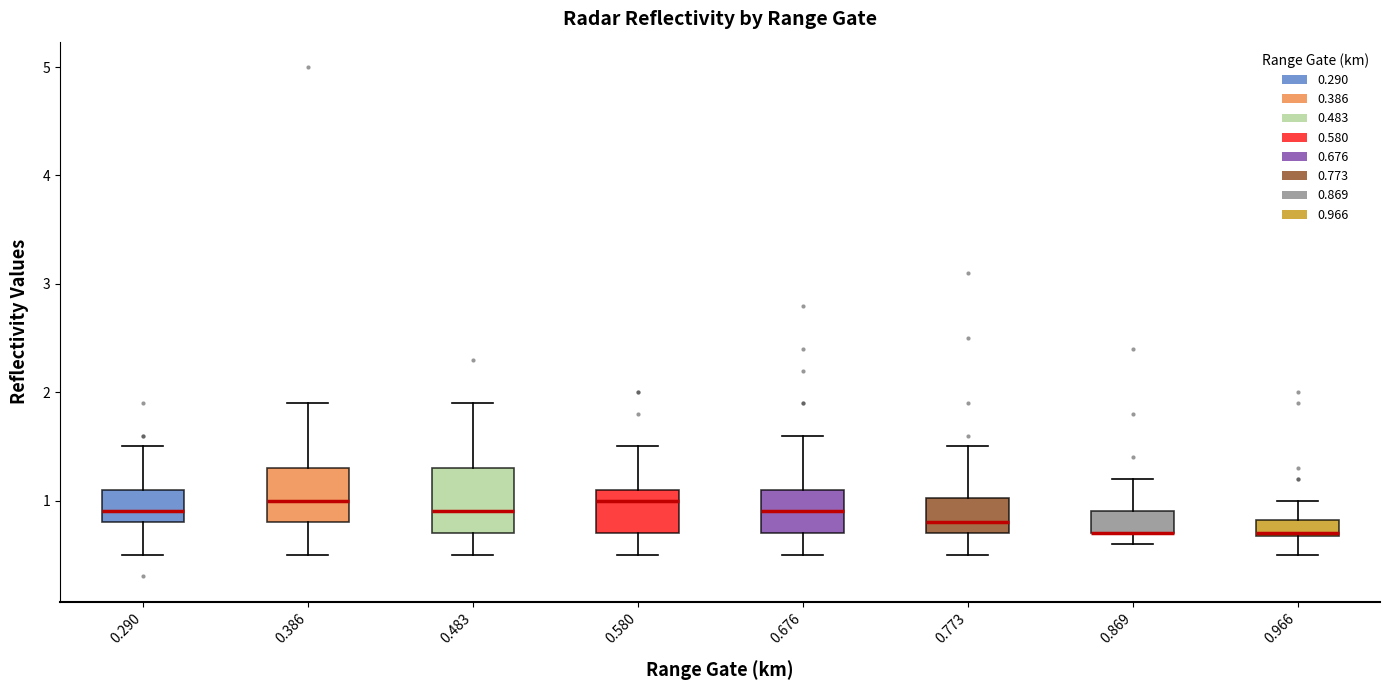

Reading left to right, read every box against the y-axis: the position of its median line, the range the box covers, and the ends of its whiskers. The values are not printed on the chart, so give them approximately, as read against the axis.

0.290: median 0.9, box 0.8 to 1.1, whiskers 0.5 to 1.5
0.386: median 1.0, box 0.8 to 1.3, whiskers 0.5 to 1.9
0.483: median 0.9, box 0.7 to 1.3, whiskers 0.5 to 1.9
0.580: median 1.0, box 0.7 to 1.1, whiskers 0.5 to 1.5
0.676: median 0.9, box 0.7 to 1.1, whiskers 0.5 to 1.6
0.773: median 0.8, box 0.7 to 1.0, whiskers 0.5 to 1.5
0.869: median 0.7 (drawn on the box's lower edge), box 0.7 to 0.9, whiskers 0.6 to 1.2
0.966: median 0.7, box 0.7 to 0.8, whiskers 0.5 to 1.0